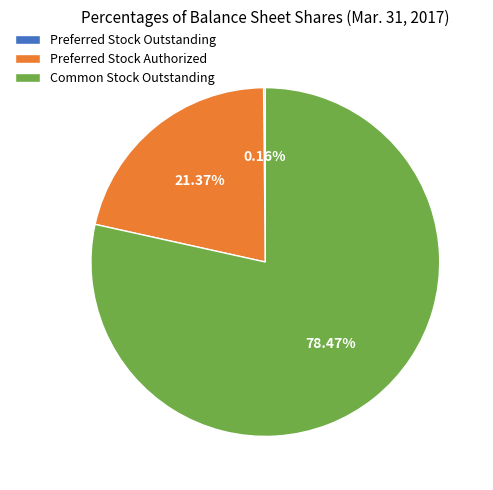

Is there a majority slice in this chart?

Yes